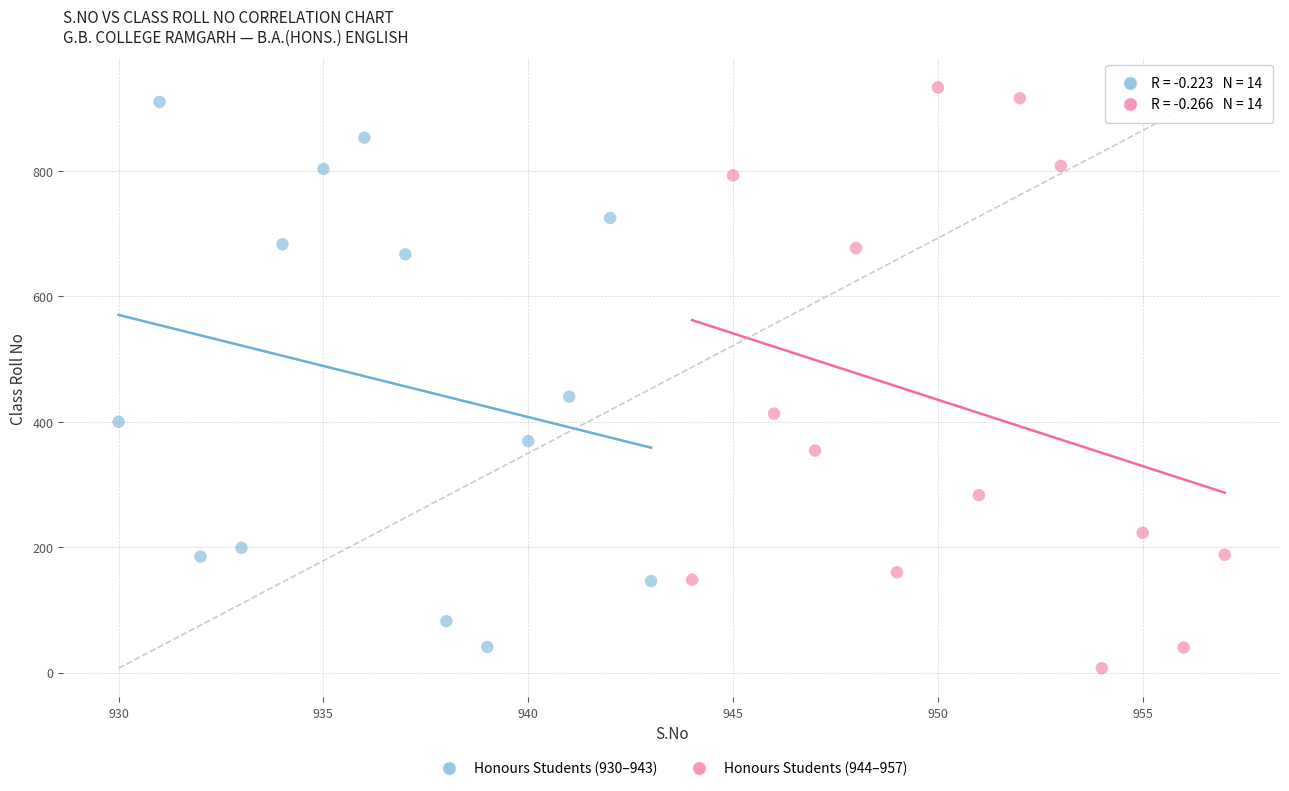

Which series contains the highest Y value?

Honours Students (944–957)